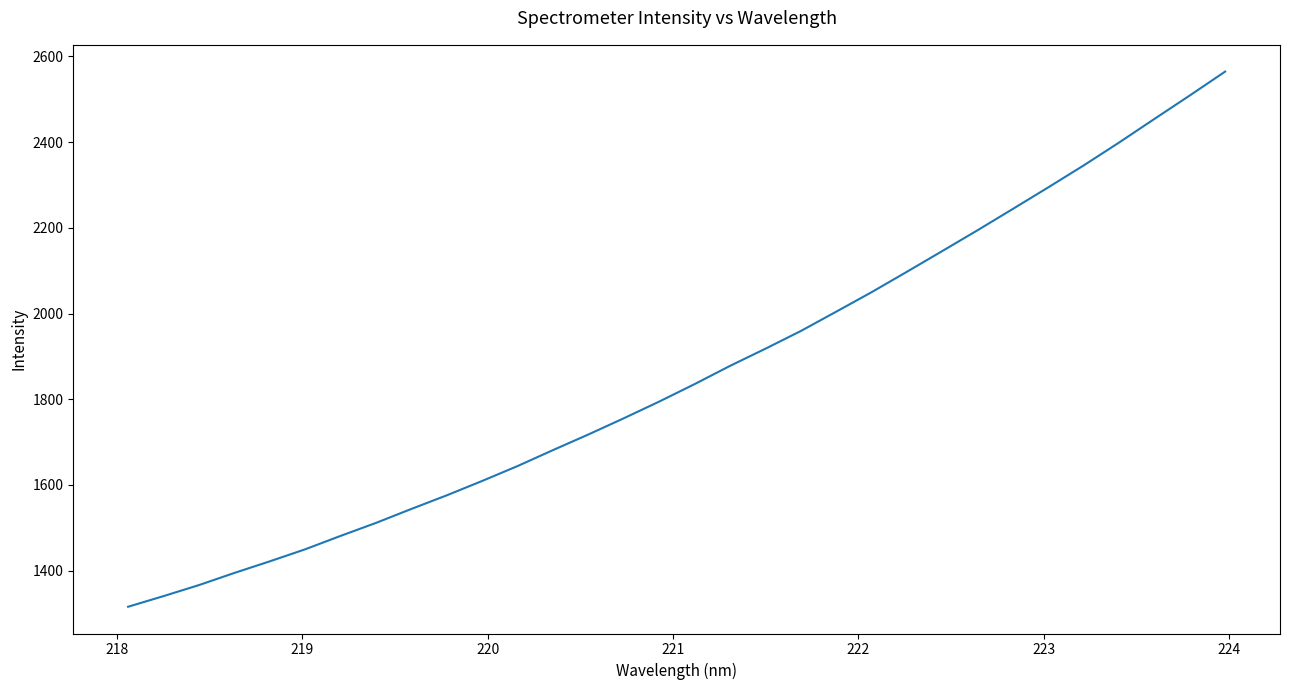

What is the maximum value shown in the chart?

2564.7